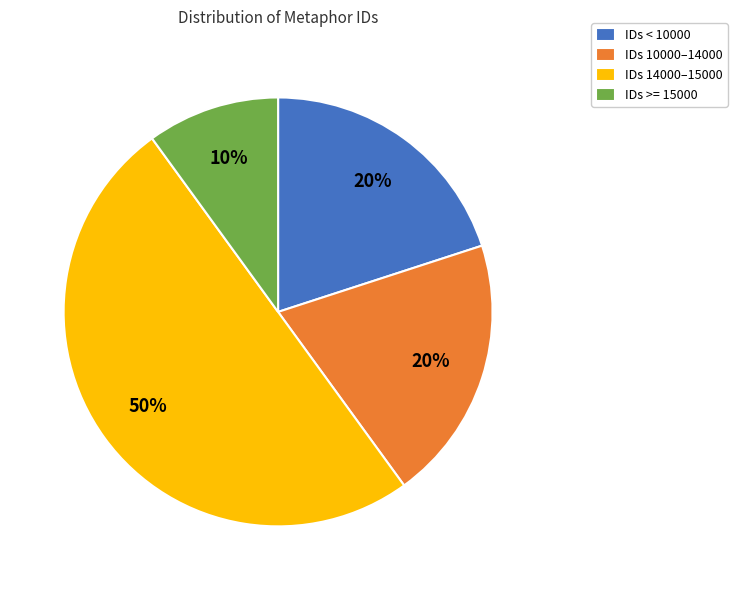

Is it true that IDs 14000–15000 is 50% of the pie?

True